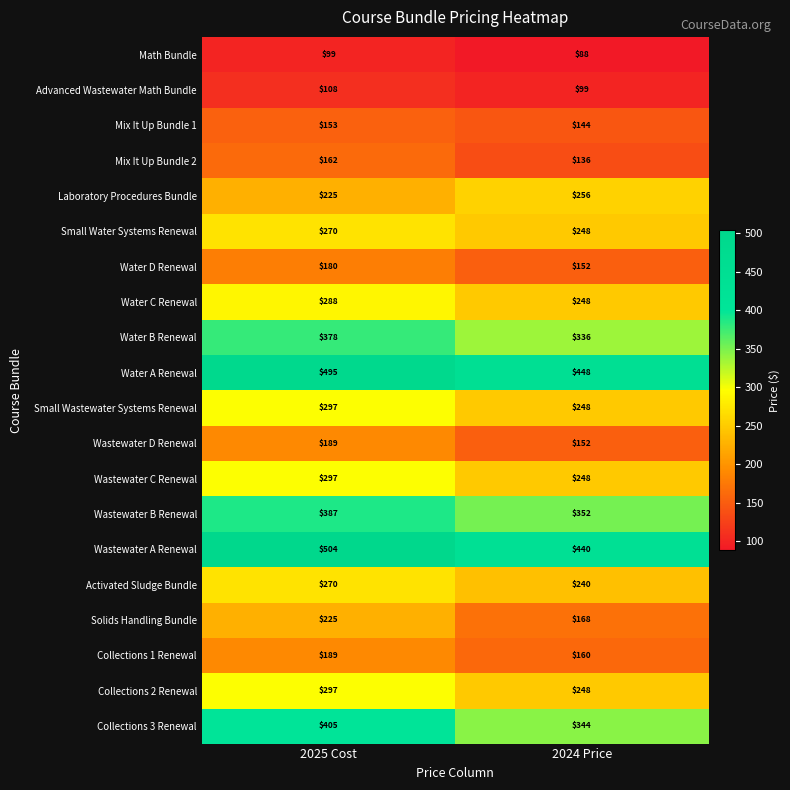

List the labels in order of Collections 3 Renewal value, largest first.

2025 Cost, 2024 Price